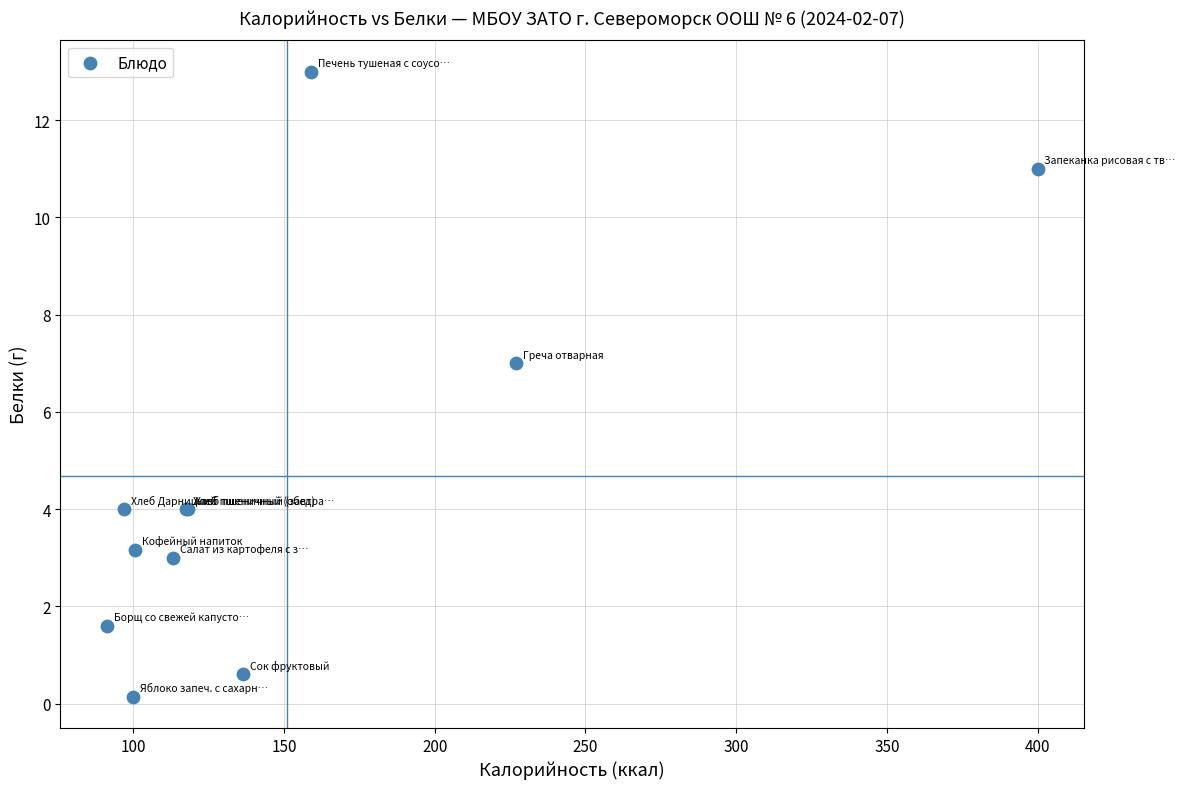

What Y value in the scatter plot is closest to 6?

7.0